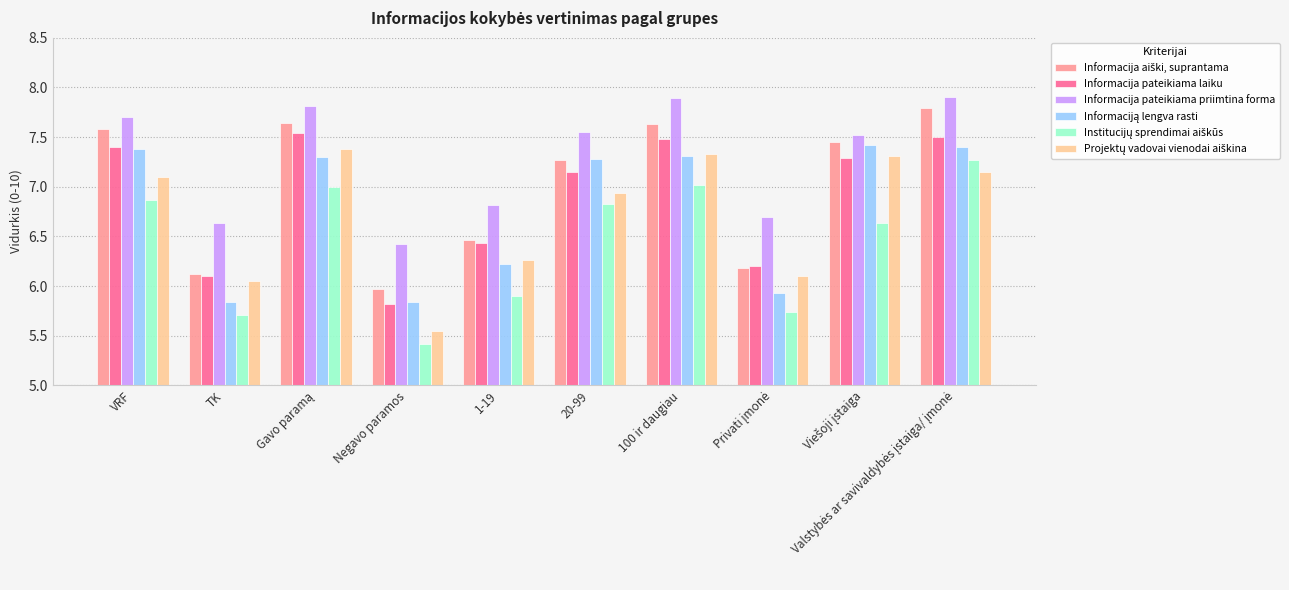

The Informacija pateikiama priimtina forma series shows 2.1 at 20-99. True or false?

False